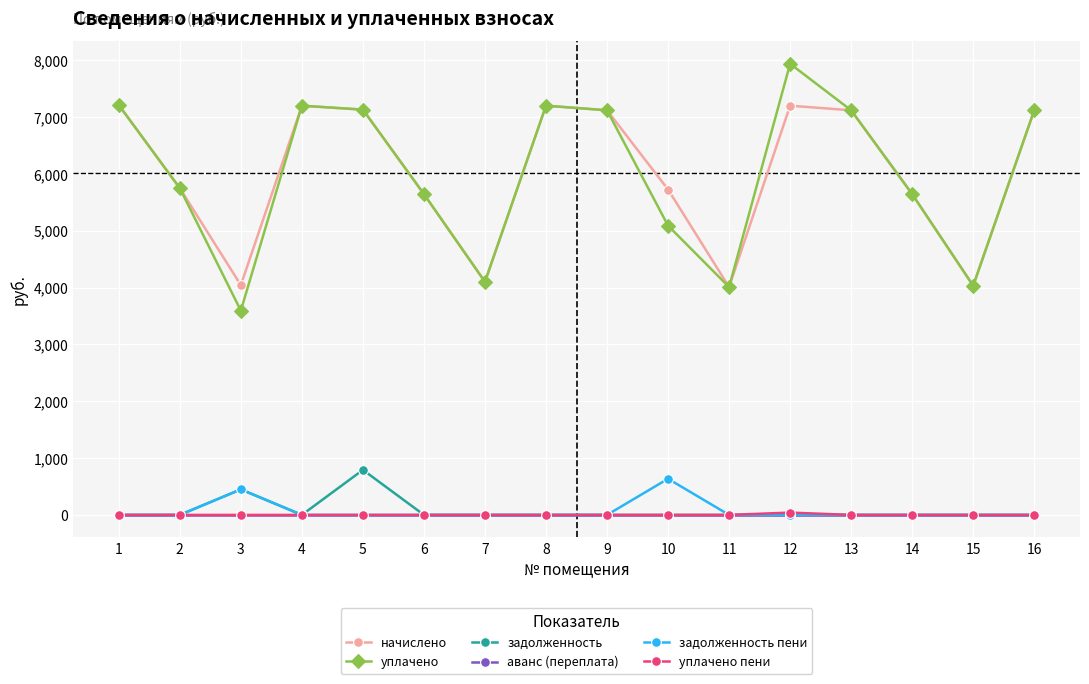

At which label is уплачено closest to 5765?

2